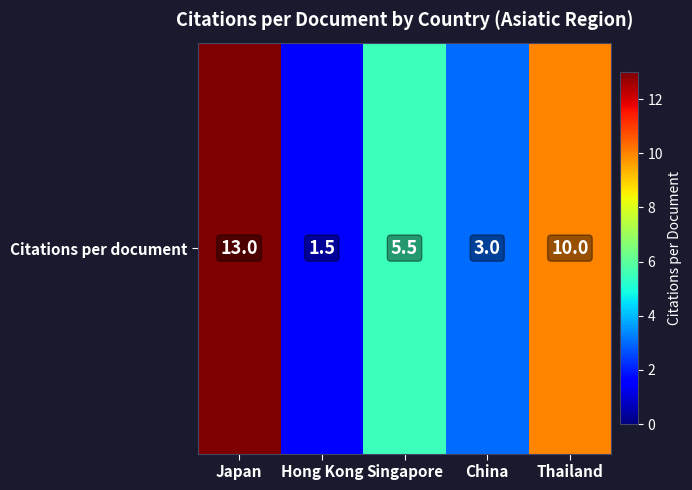

What is the sum of all values?

33.0